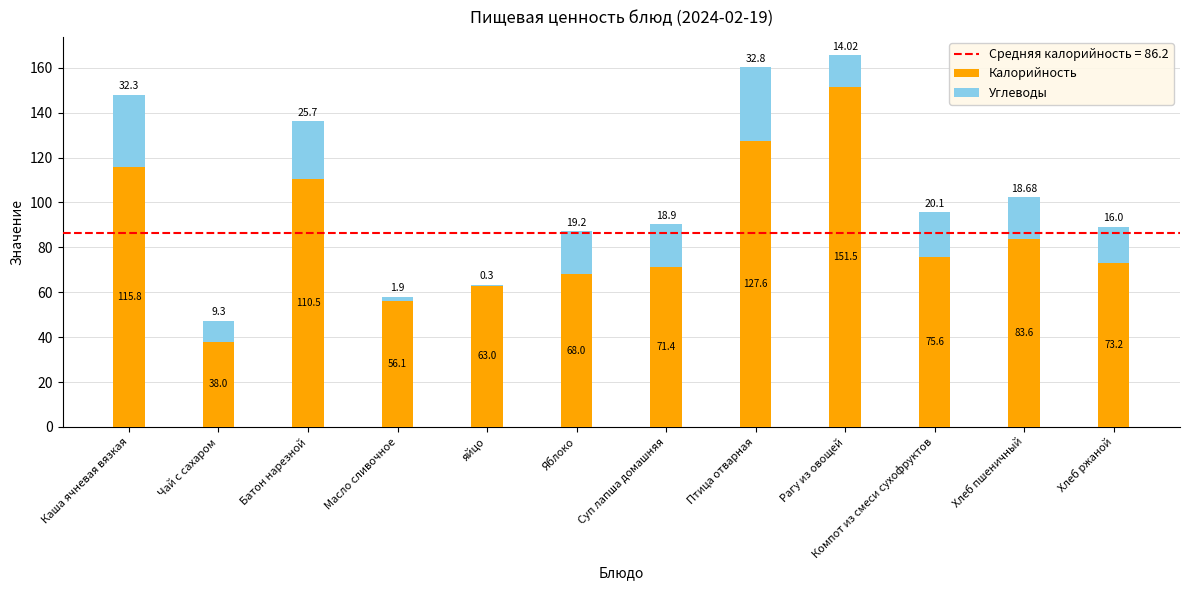

At which category is the sum across all series the highest?

Рагу из овощей